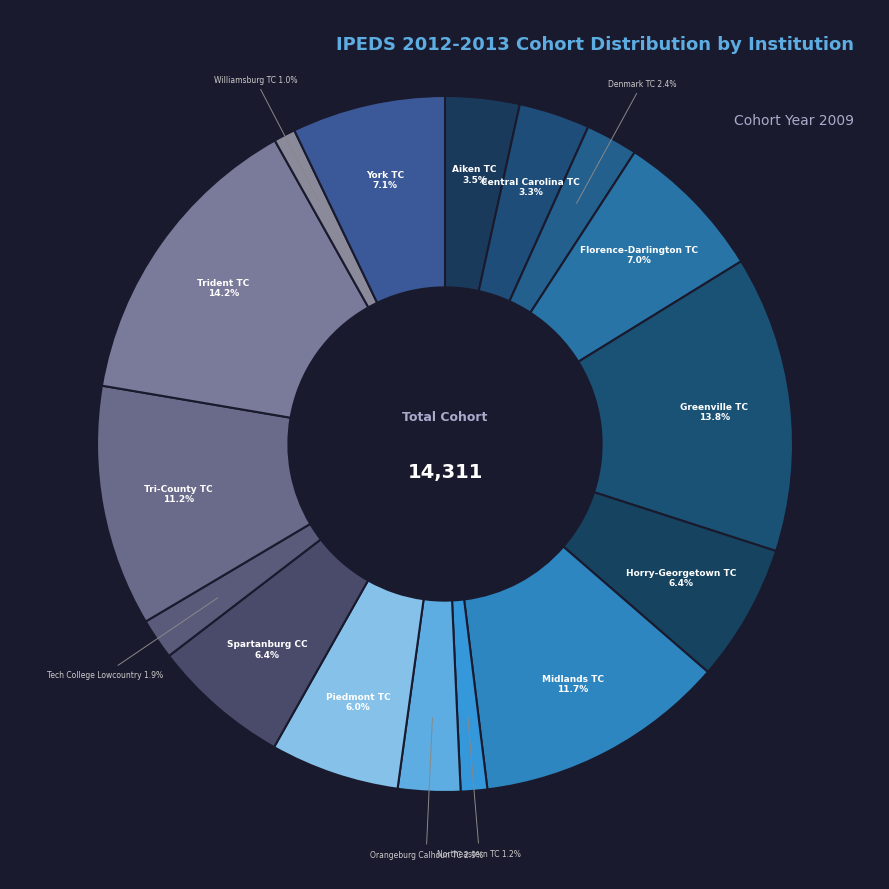

Which slice is the largest?

Trident Technical College